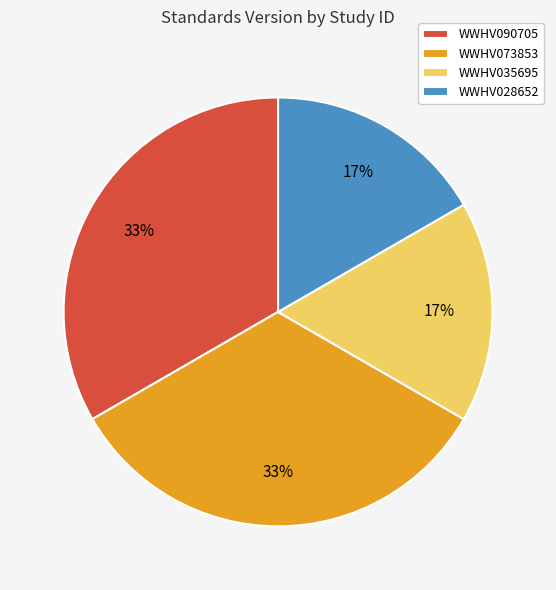

Count the number of slices in the pie.

4